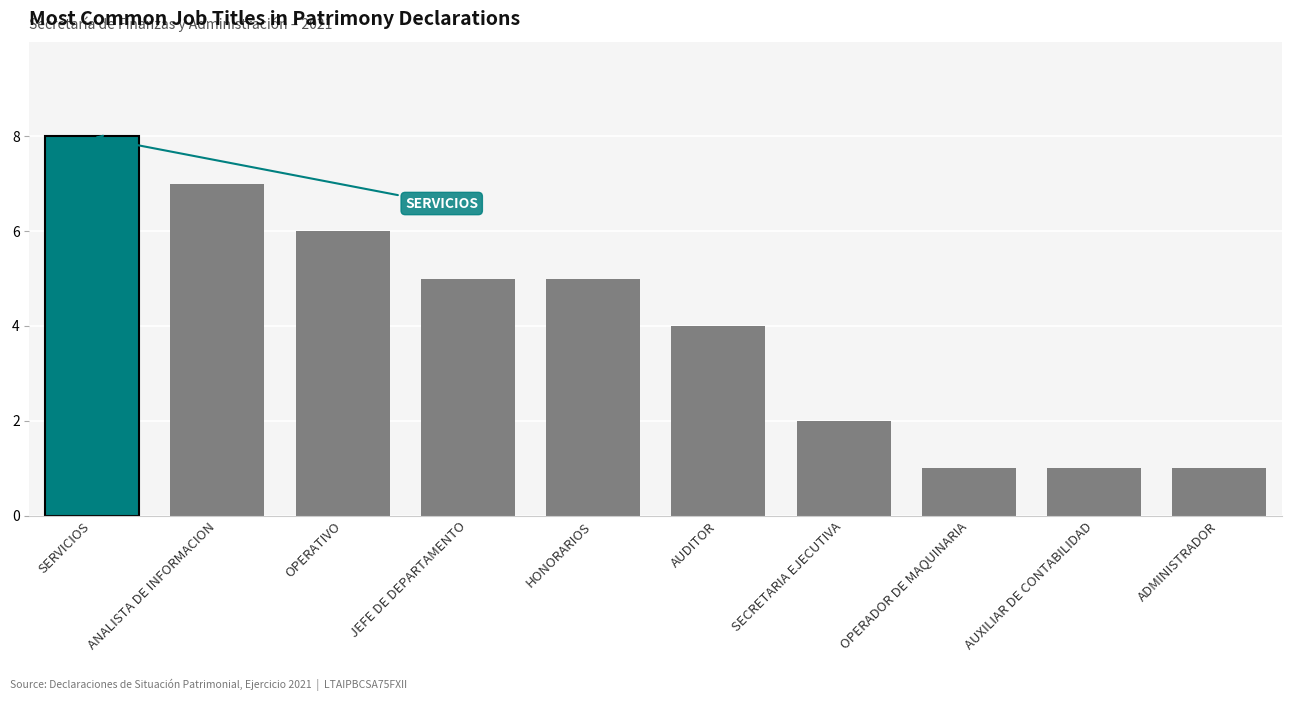

What is the ratio of the value at HONORARIOS to the value at ADMINISTRADOR?

5.0